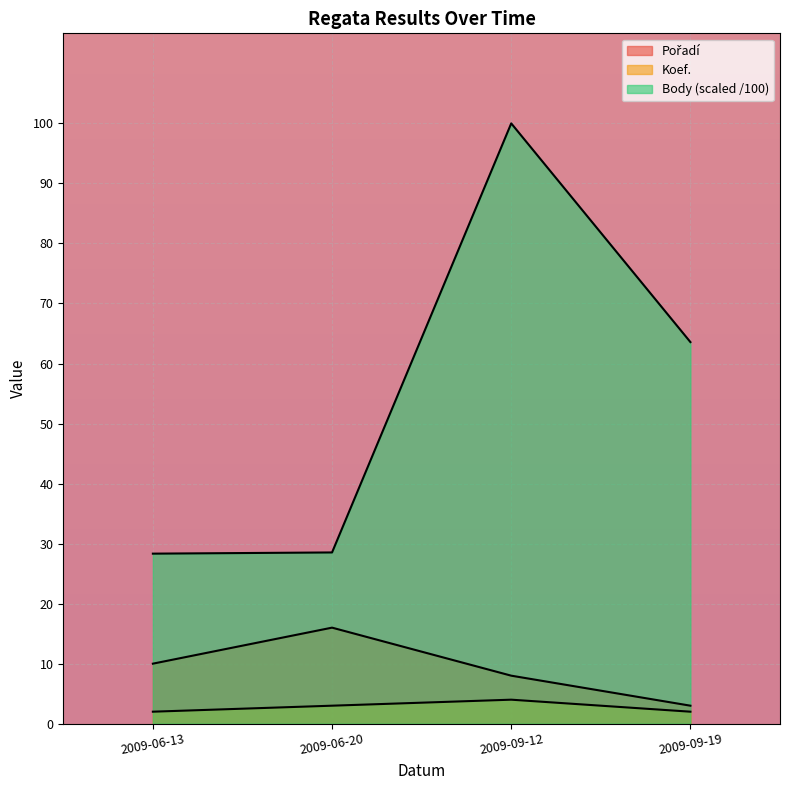

Between 2009-09-12 and 2009-06-20, which is larger?

2009-06-20